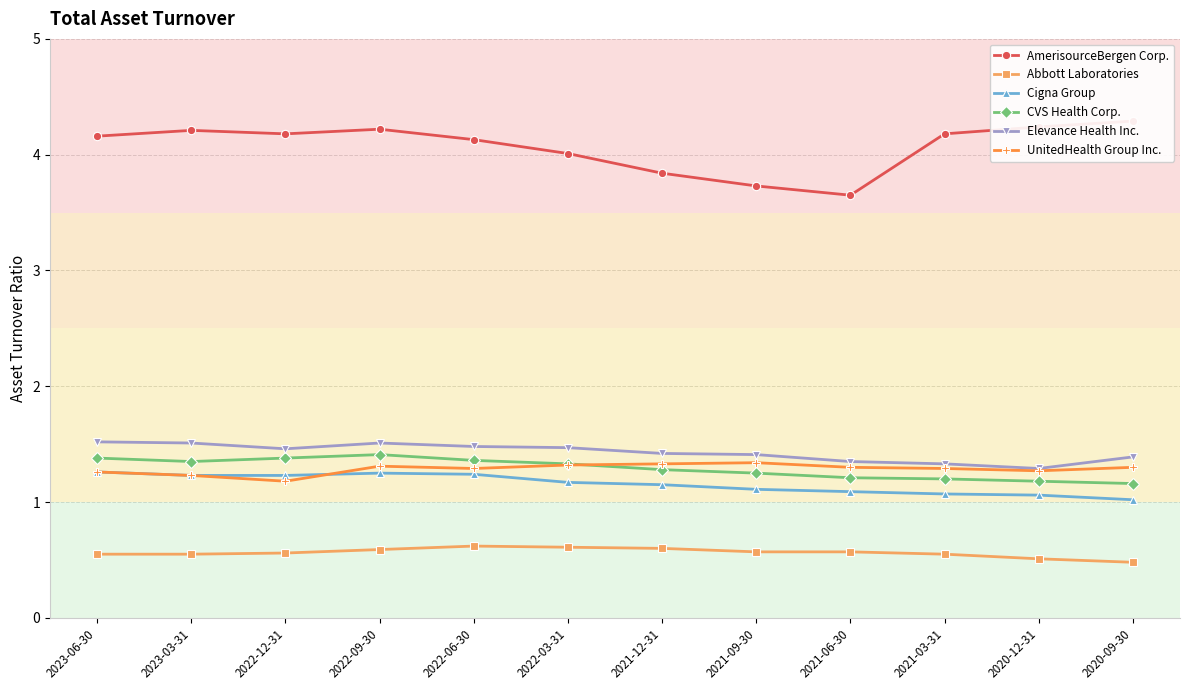

Between 2021-12-31 and 2020-12-31, which is larger?

2020-12-31